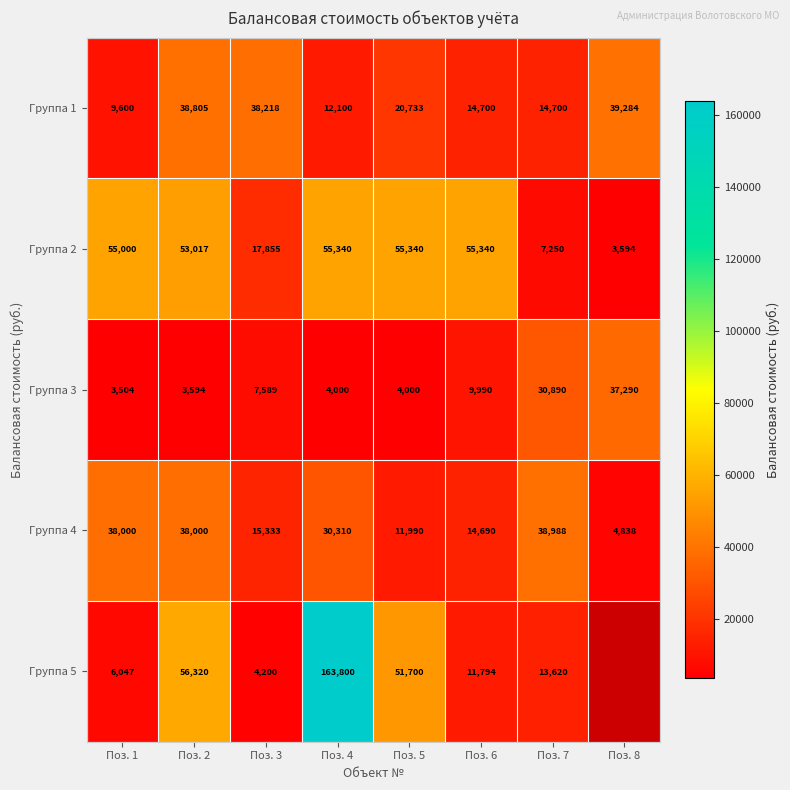

Between Поз. 2 and Поз. 8, which is larger?

Поз. 8